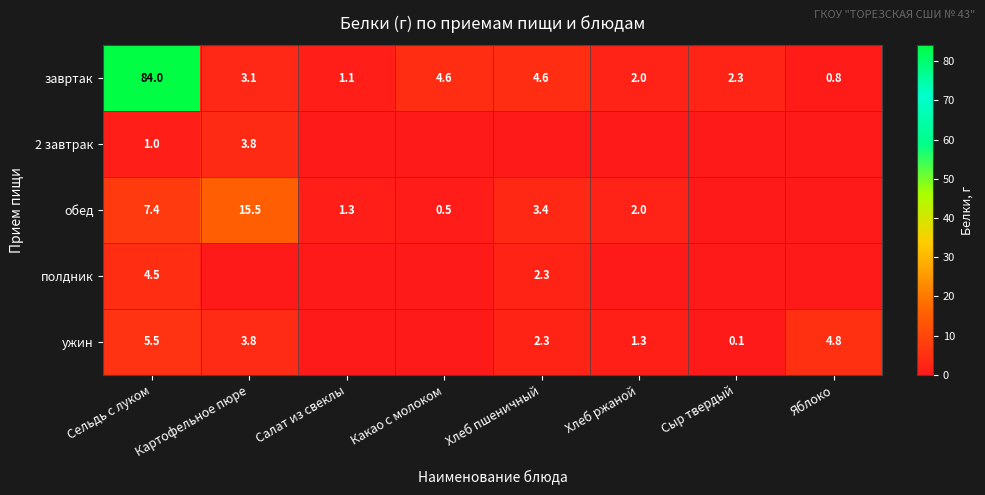

What is the sum of the завртак values at Картофельное пюре and Салат из свеклы?

4.2